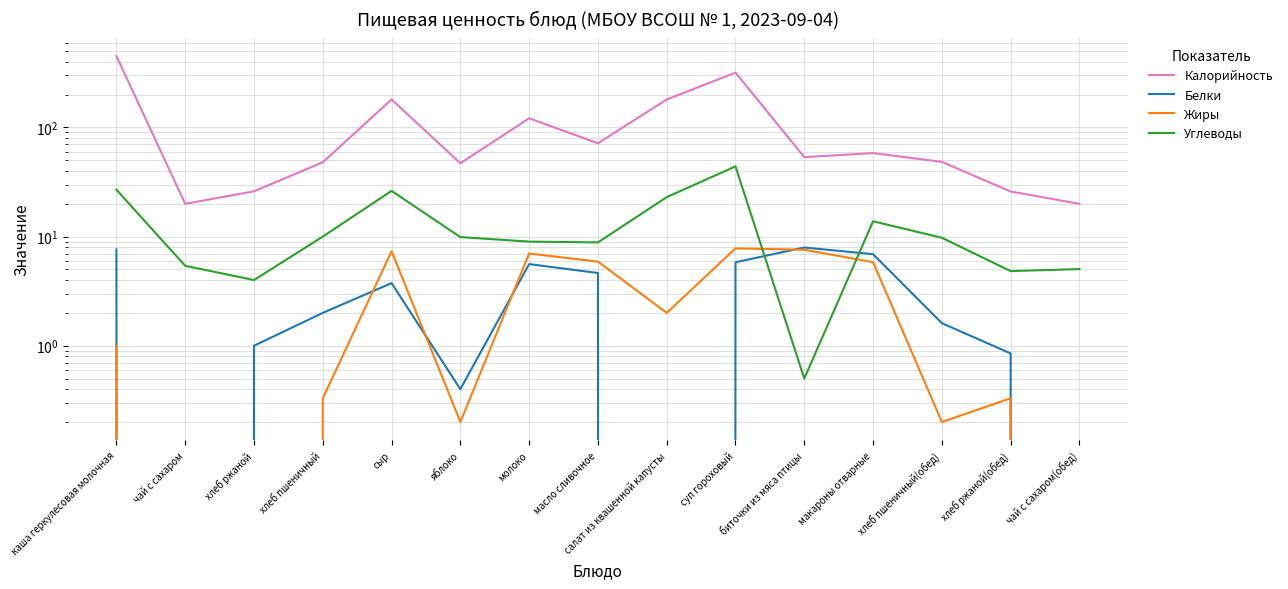

What are all the series names shown in the legend?

Калорийность, Белки, Жиры, Углеводы